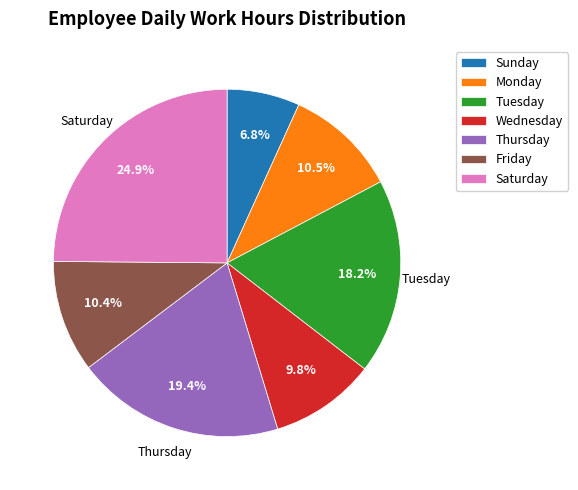

Approximately how many times larger is the value at Tuesday compared to Friday?

1.7